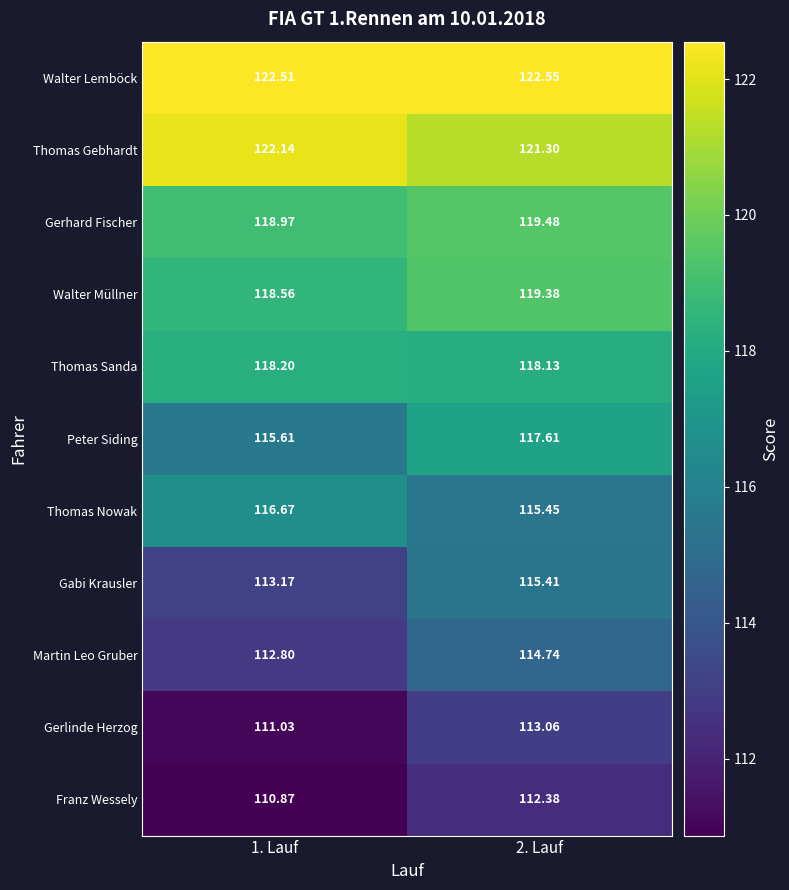

What is the total value across all series at 1. Lauf?

1280.5